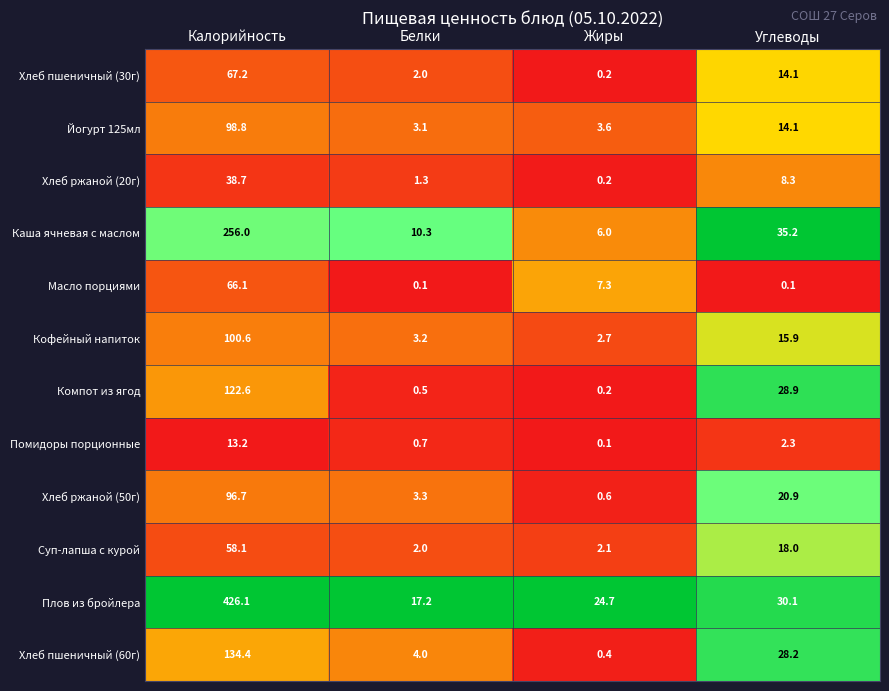

Which series has the largest total across all categories?

Плов из бройлера